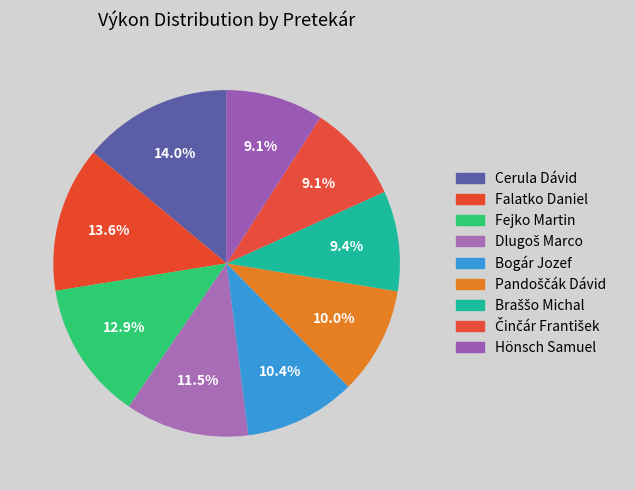

To the nearest percent, what is the average slice percentage?

11%